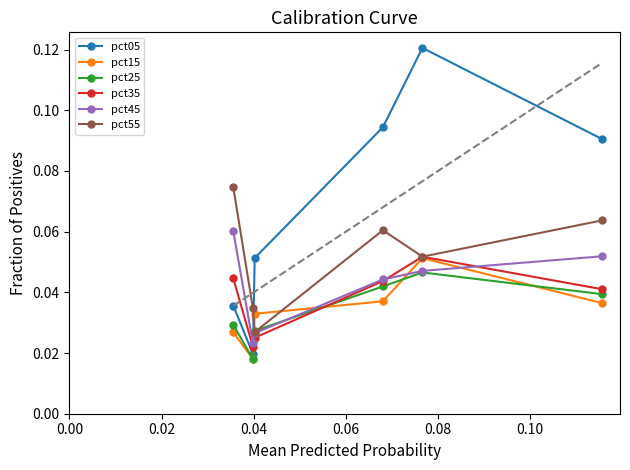

At how many categories does at least one series exceed 0?

6